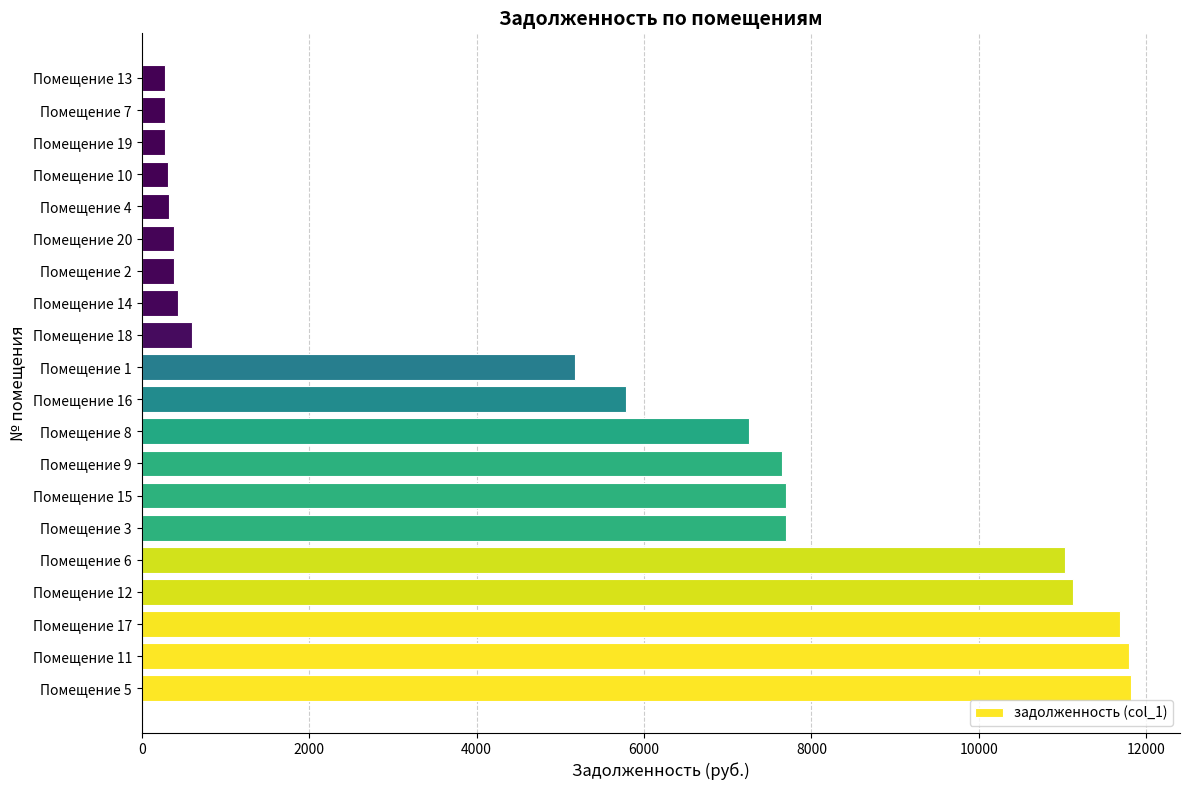

The value at Помещение 8 is 7250.6. True or false?

True